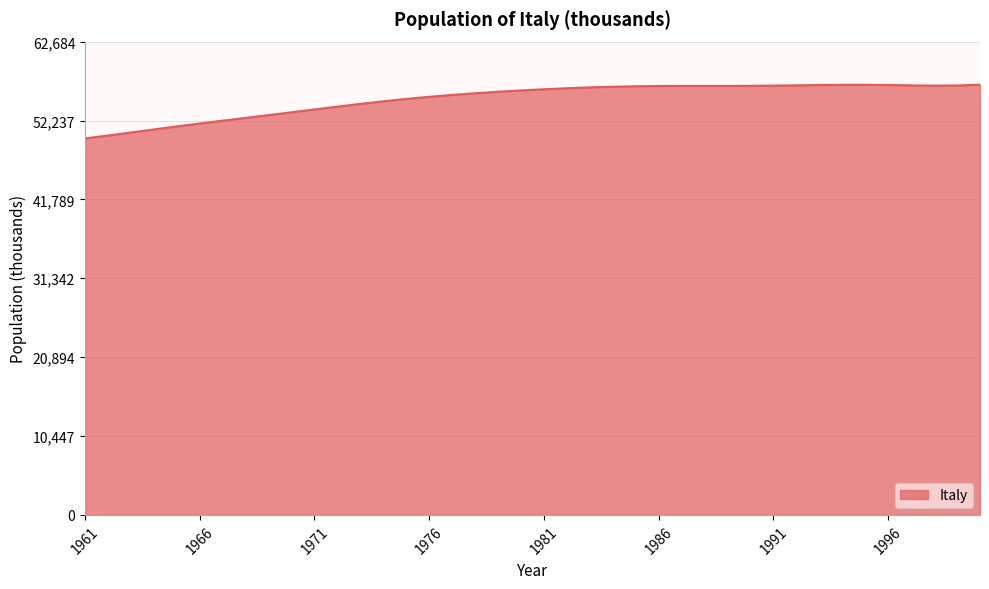

What is the difference between the maximum and minimum values?

7120